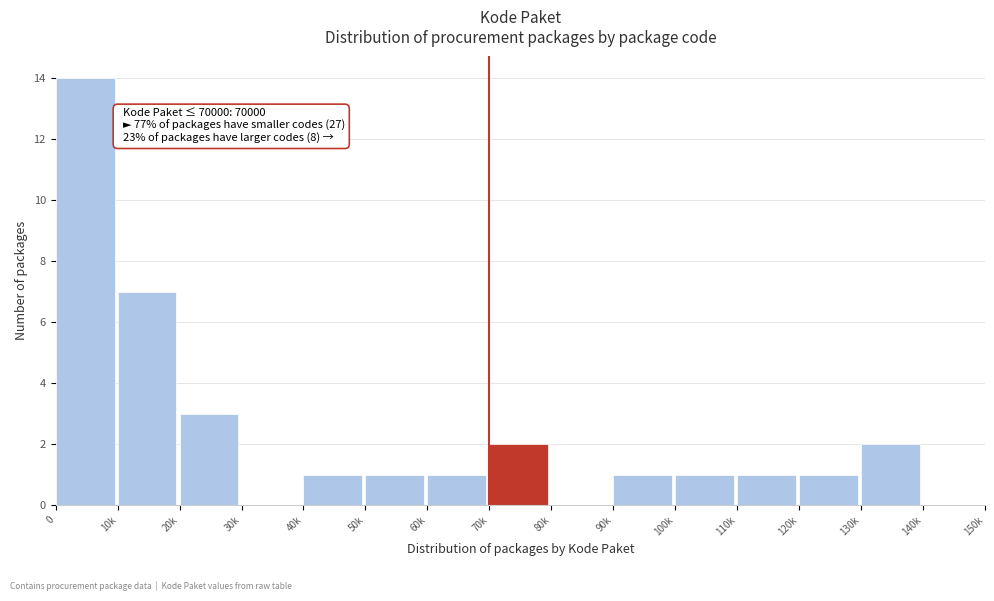

Reading right to left, transcribe all the data shown in this chart.

140k=0	130k=2	120k=1	110k=1	100k=1	90k=1	80k=0	70k=2	60k=1	50k=1	40k=1	30k=0	20k=3	10k=7	0=14